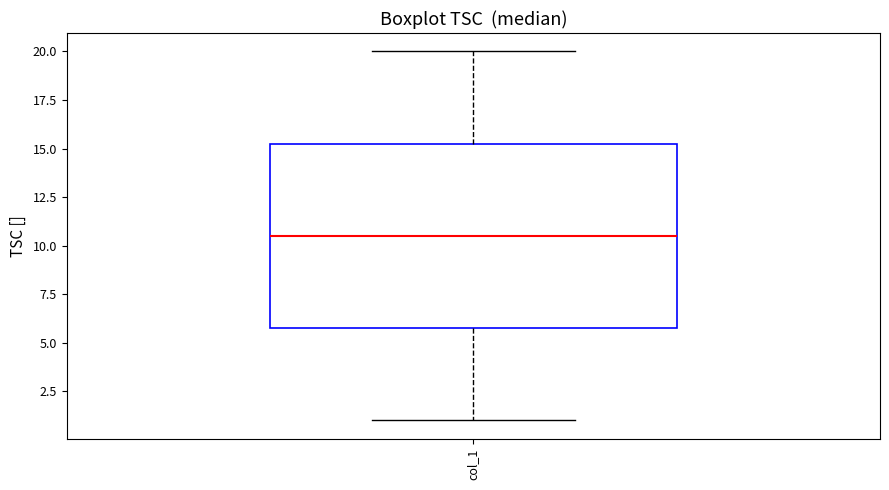

Where is the upper edge of the box for col_1 on the y-axis? The values are not printed on the chart, so give them approximately, as read against the axis.

15.5